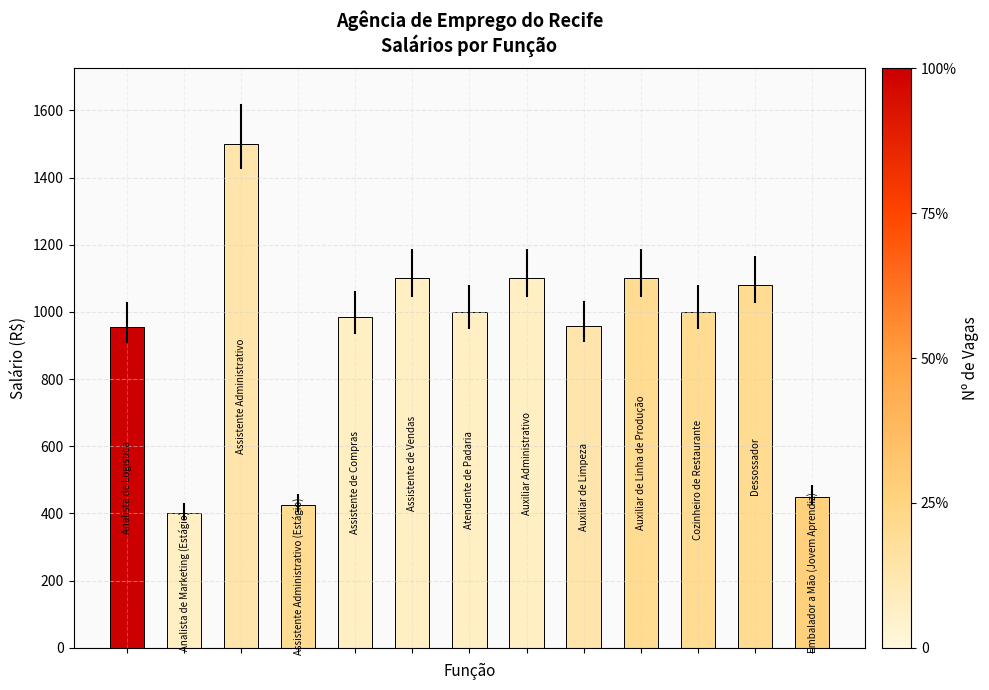

What is the maximum value shown in the chart?

1500.0